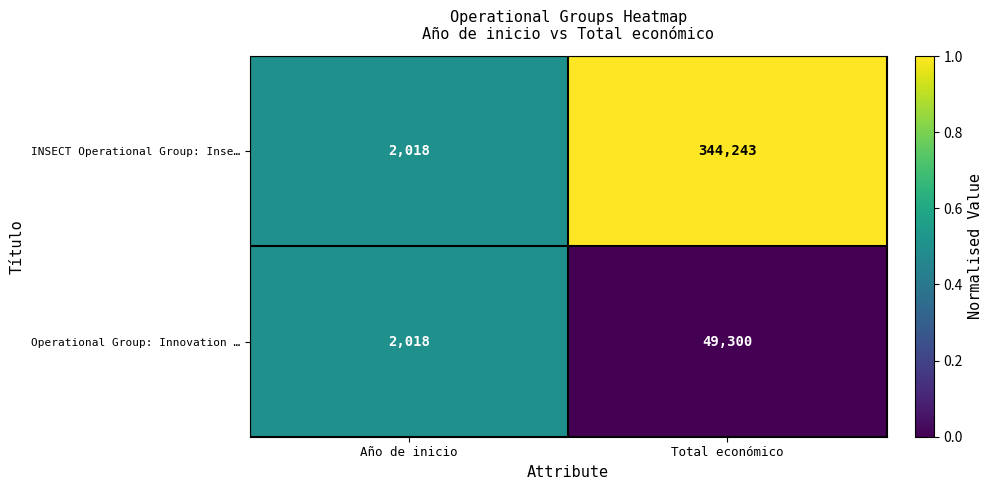

At which label is Operational Group: Innovation … closest to 25659?

Año de inicio